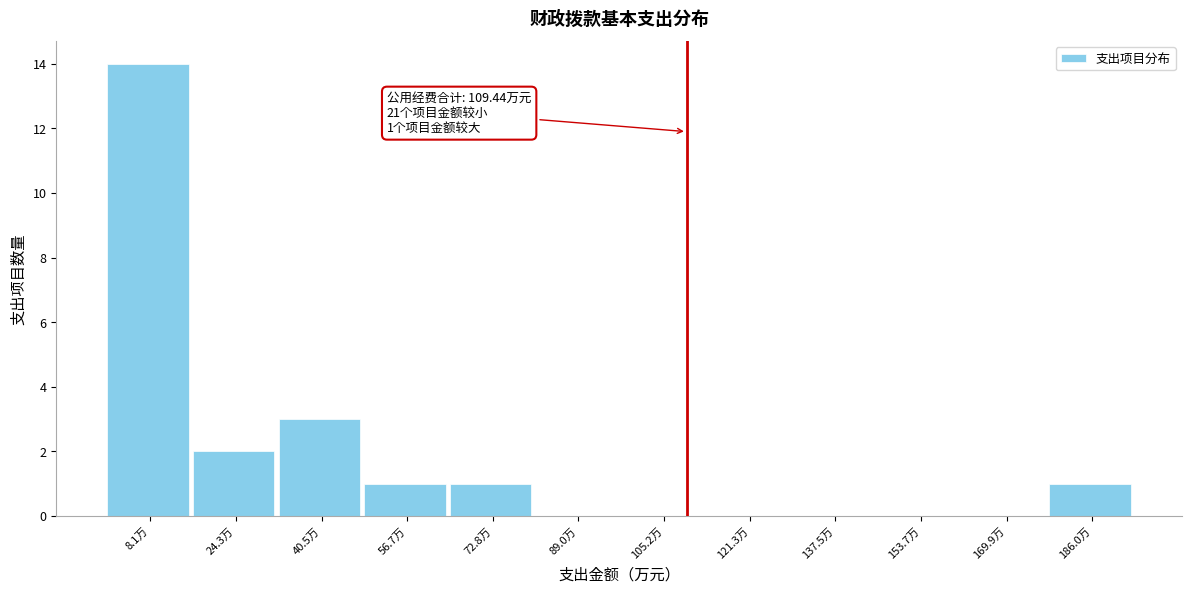

Over which range of the x-axis is the bar tallest?

0 to 16